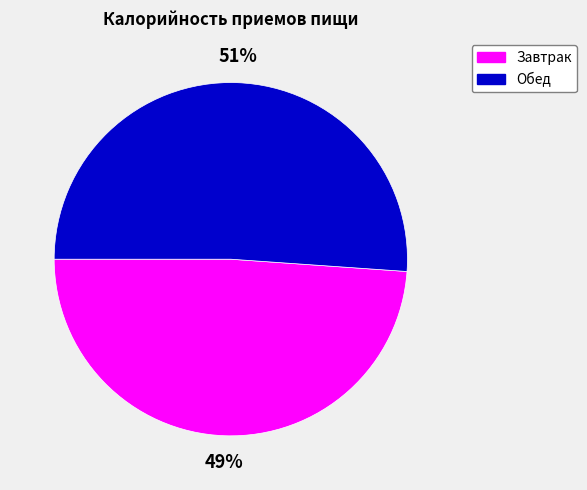

Approximately how many times larger is the value at Обед compared to Завтрак?

1.0